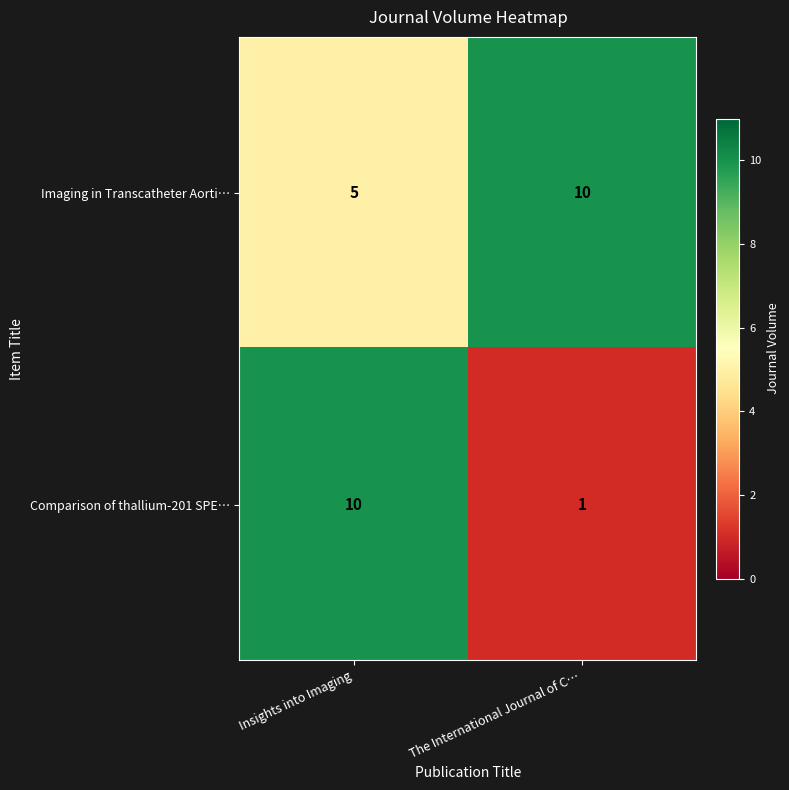

Which series changed the most between Insights into Imaging and The International Journal of C…?

Comparison of thallium-201 SPE…